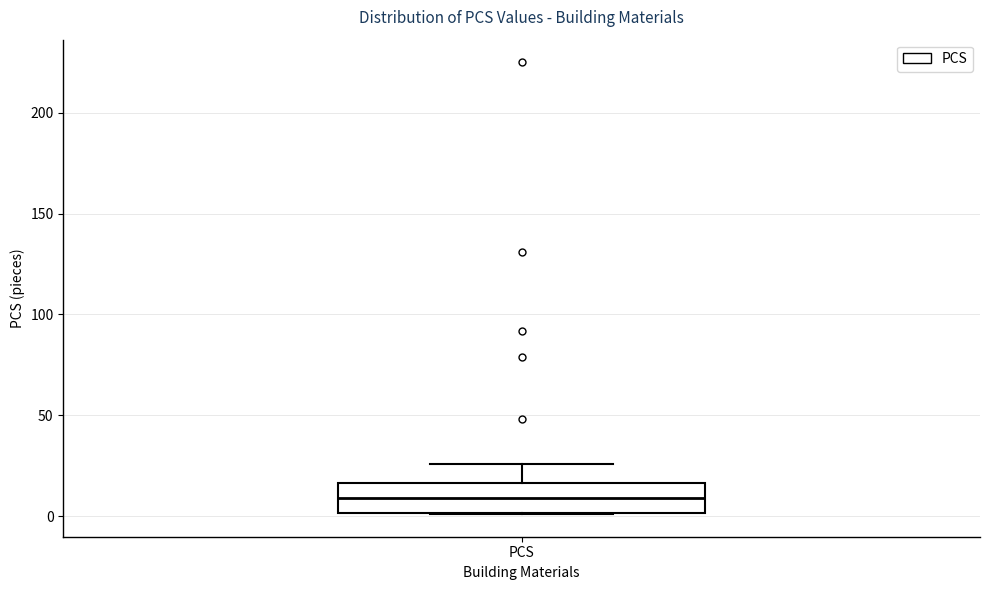

Transcribe this box plot: give where the median line is, the range the box spans, and where the two whiskers end, as read against the y-axis. The values are not printed on the chart, so give them approximately, as read against the axis.

median 10, box 0 to 15, whiskers 0 to 25